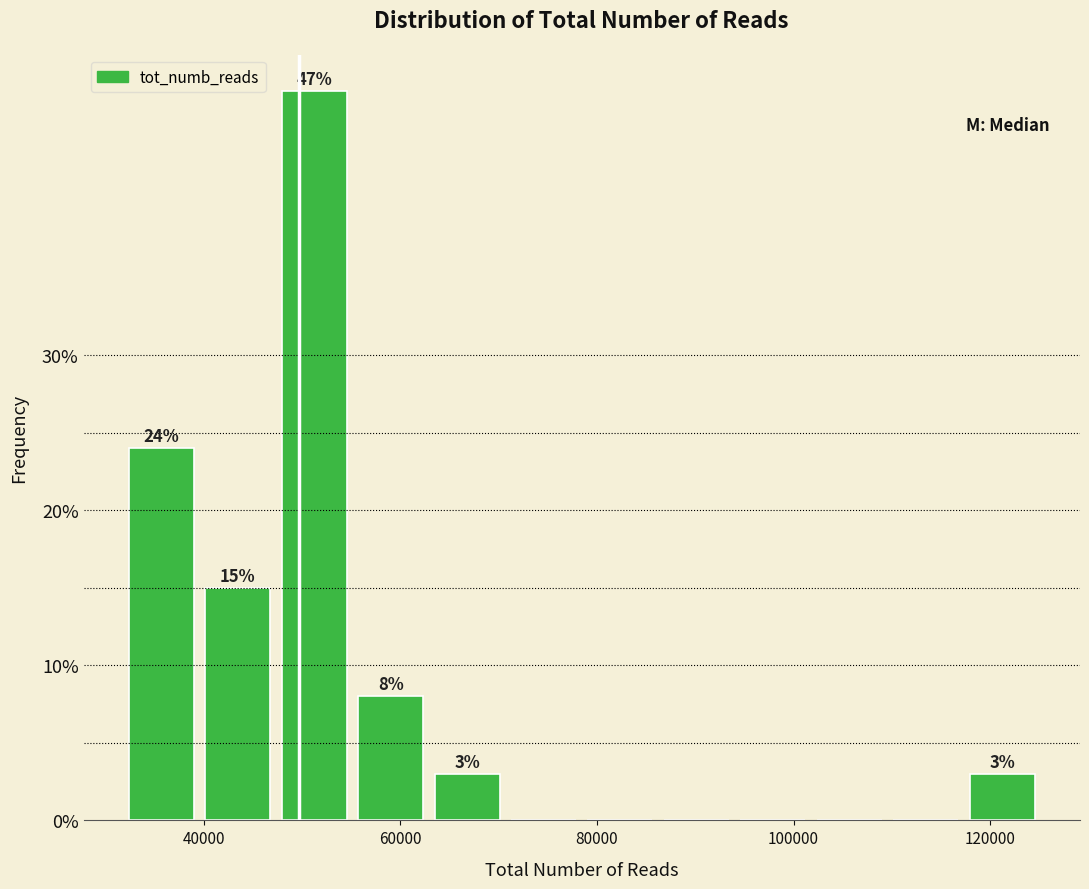

Around what value on the x-axis is the tallest bar? Give the approximate position of its centre, as read against the axis.

52000